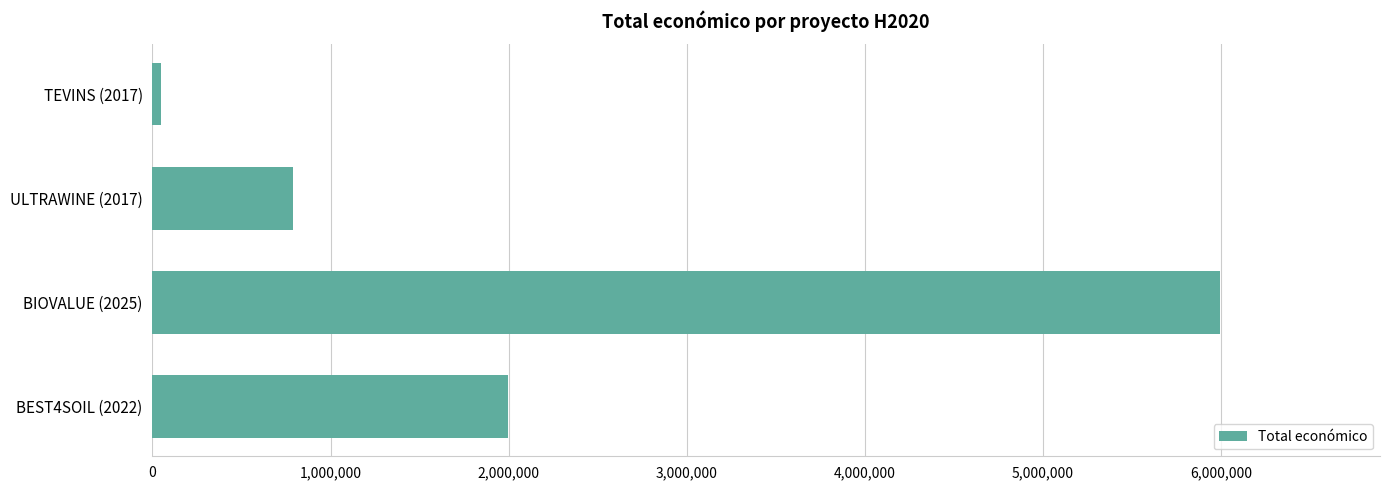

Reading bottom to top, extract all data points from this chart.

1998299	5993562	791359	50000